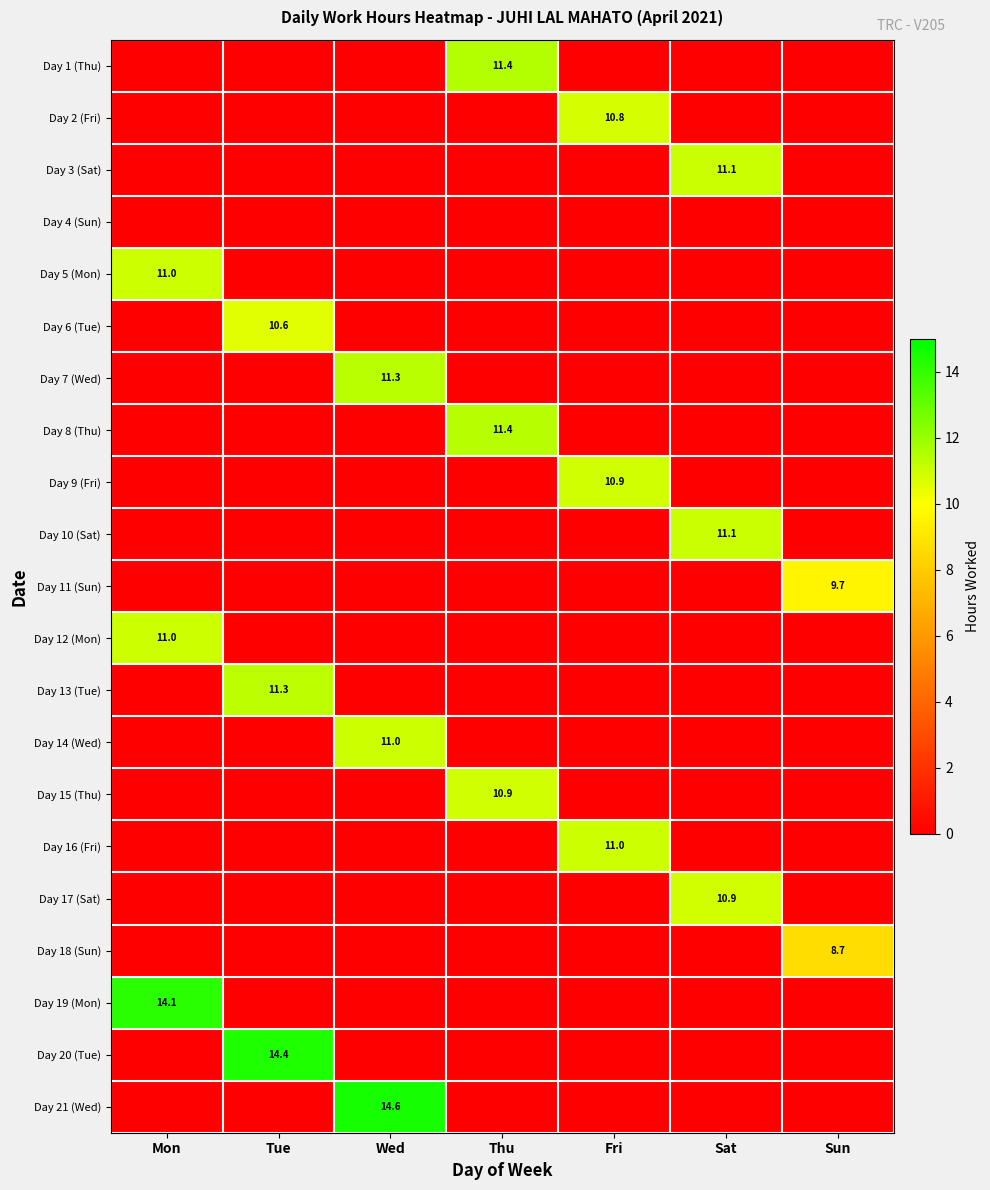

The value of Day 21 (Wed) at Tue is -9.2. True or false?

False